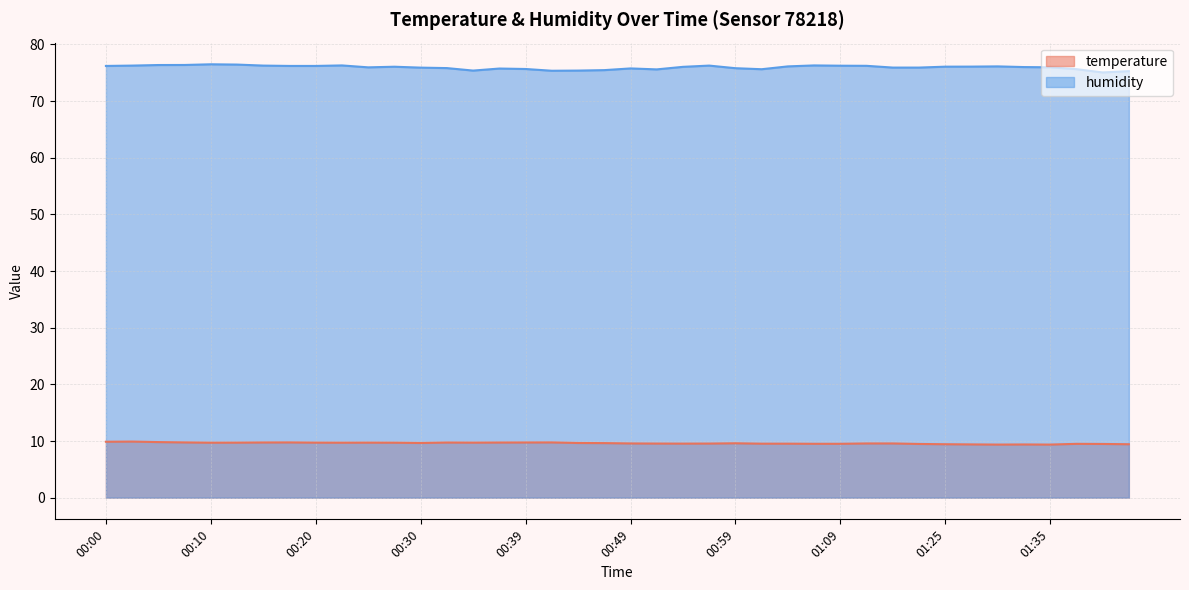

Read the temperature value at 00:39.

9.7